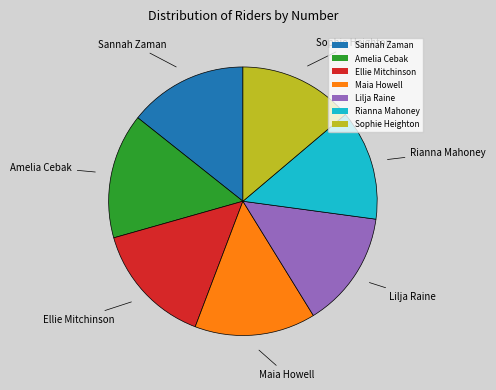

Do Maia Howell and Amelia Cebak together represent more than half of the pie?

No